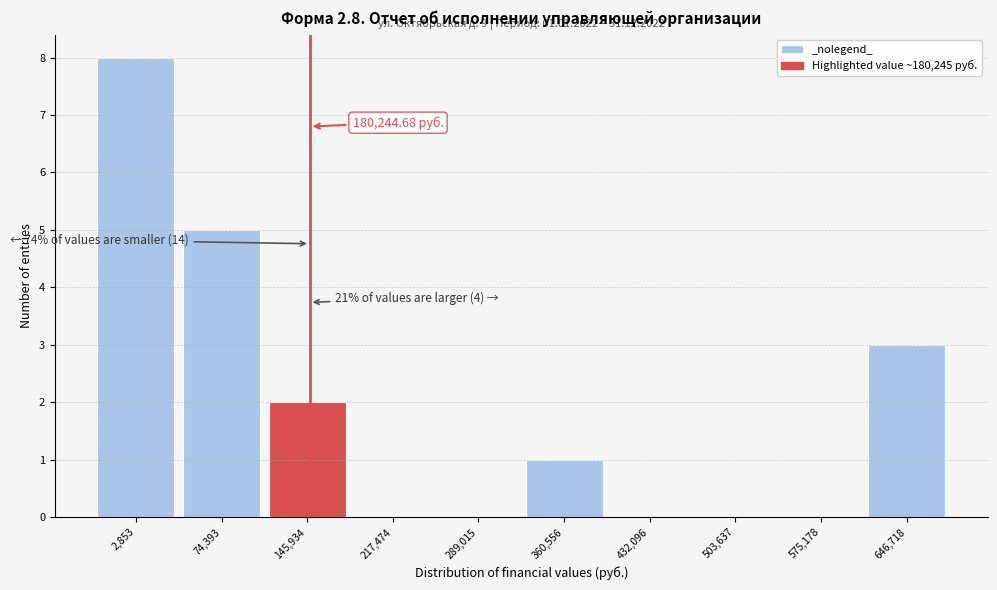

What is the sum of all values?

19